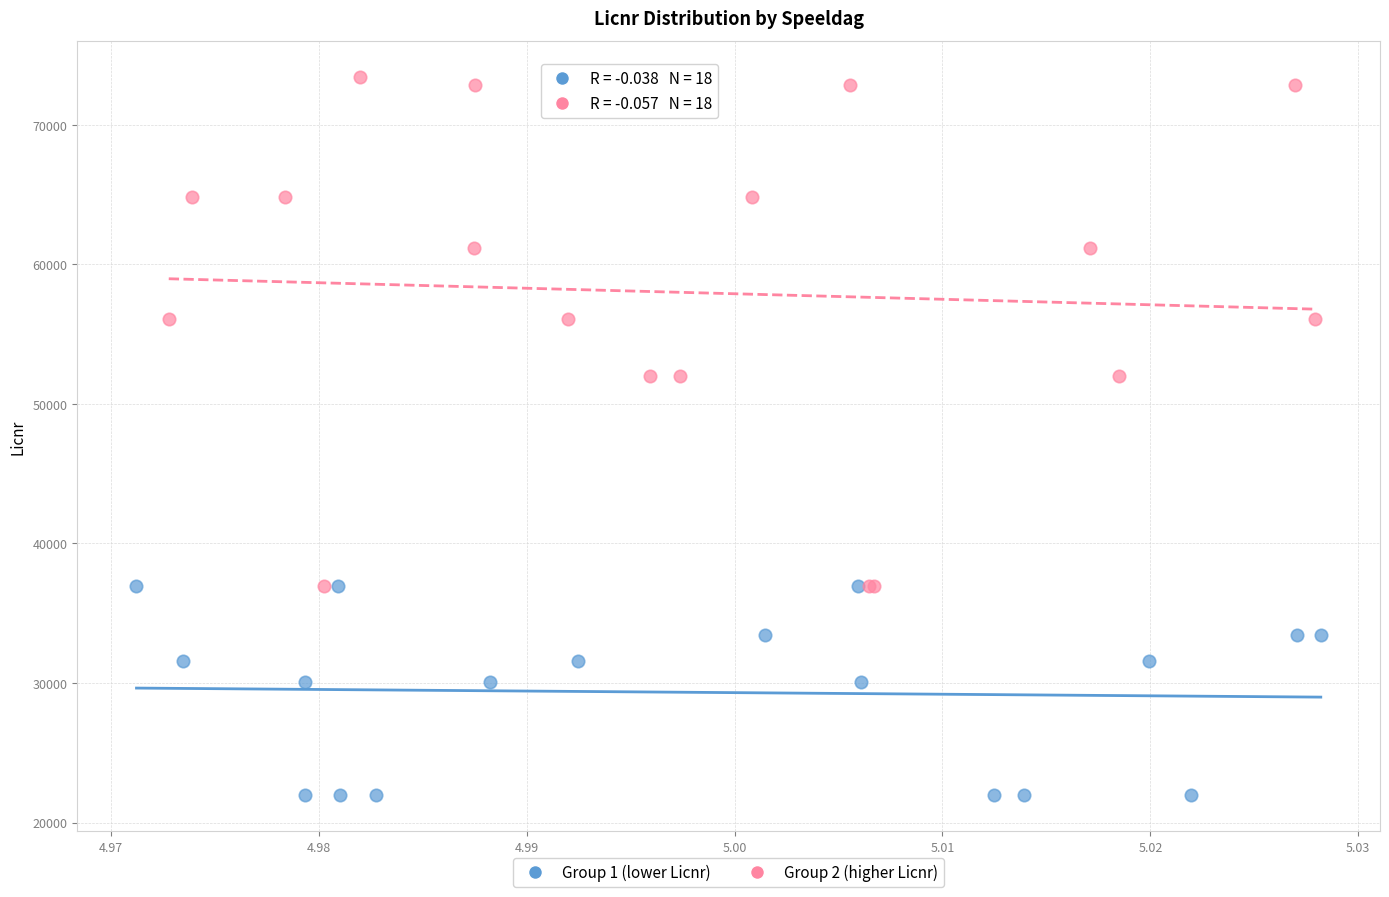

Which series contains the lowest Y value?

Group 1 (lower Licnr)